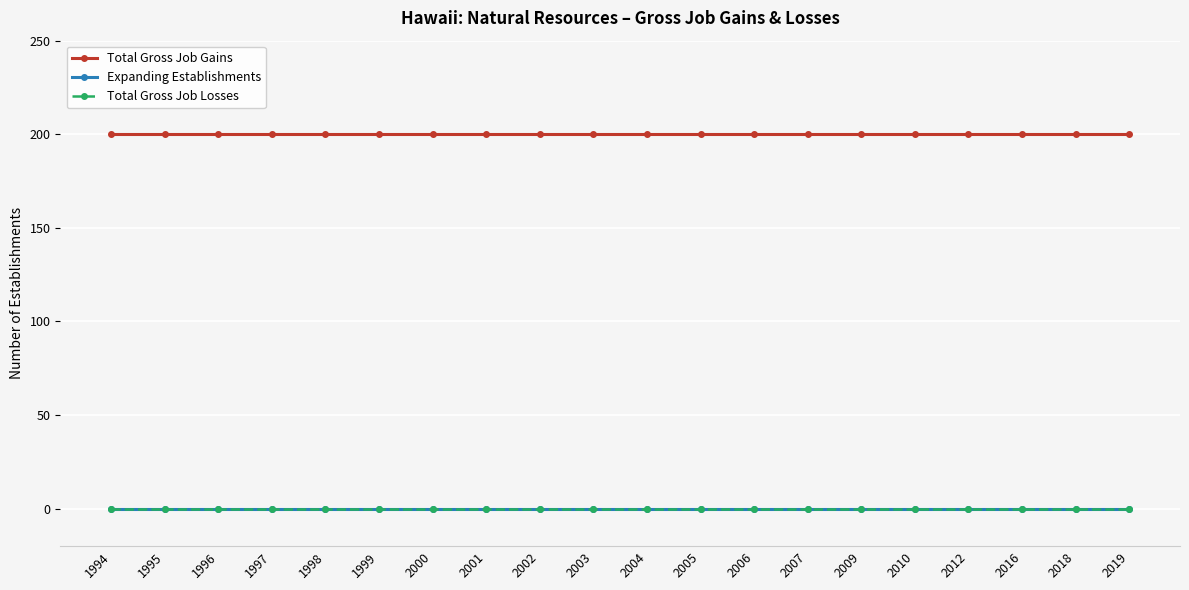

The Total Gross Job Gains series shows 104 at 2010. True or false?

False